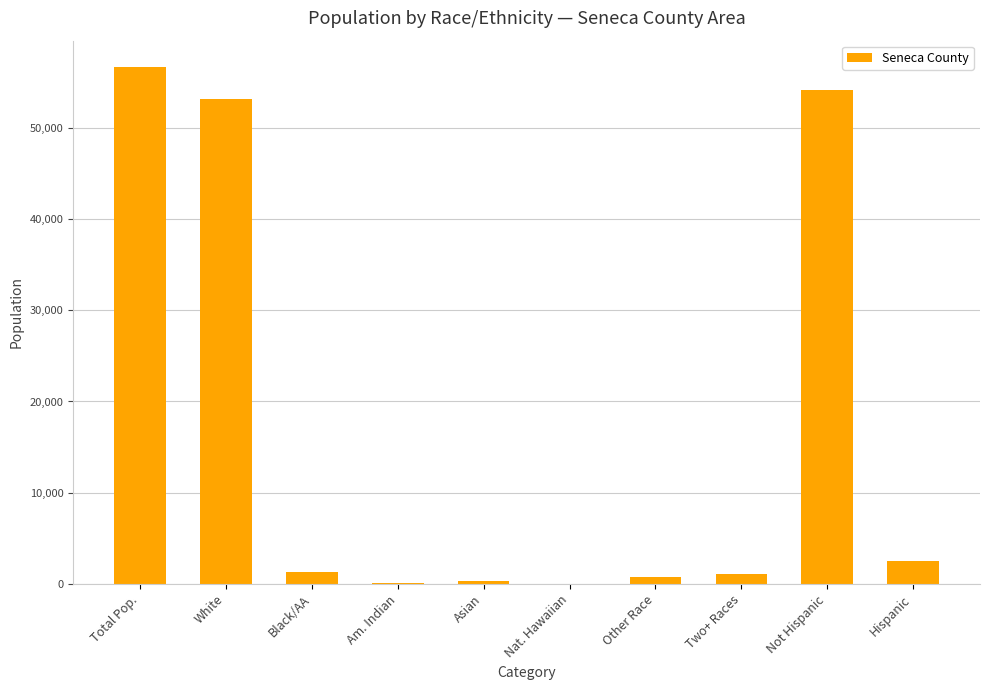

Between Black/AA and Not Hispanic, which is larger?

Not Hispanic